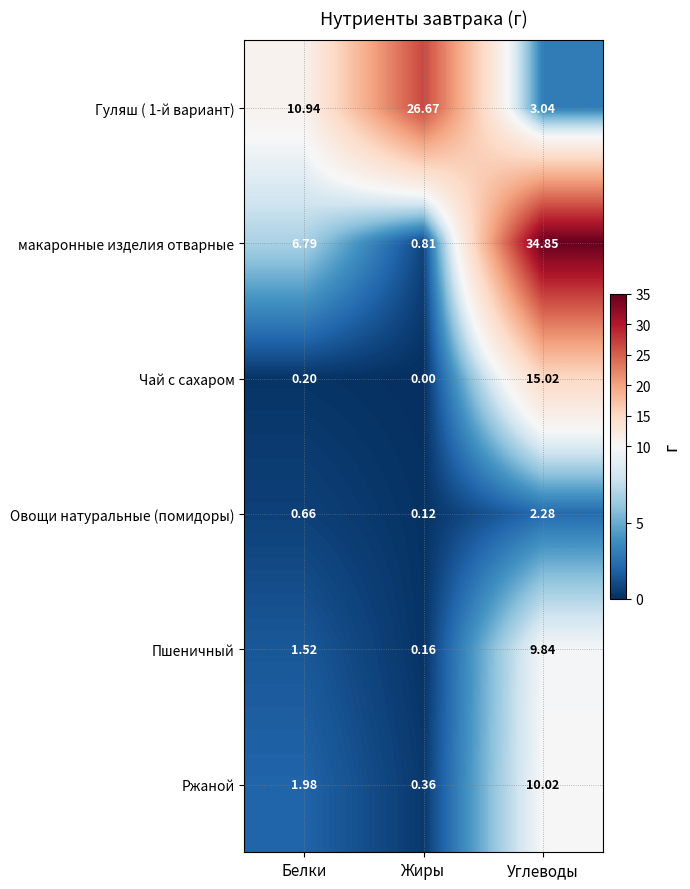

What is the greatest value displayed?

34.9